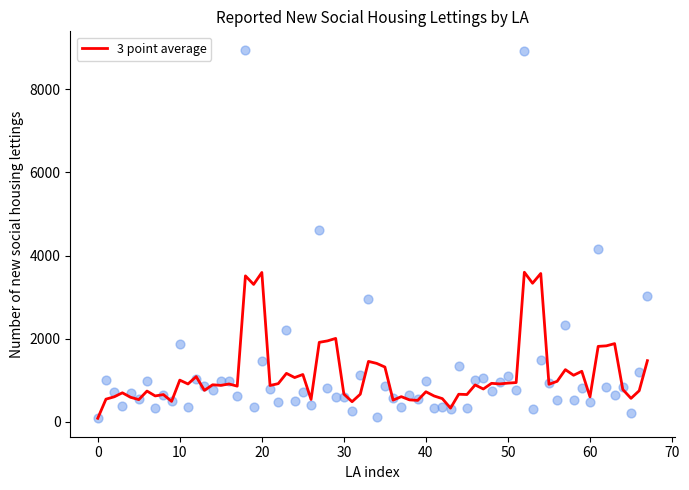

What is the highest value of the 3 point average series?

3598.0